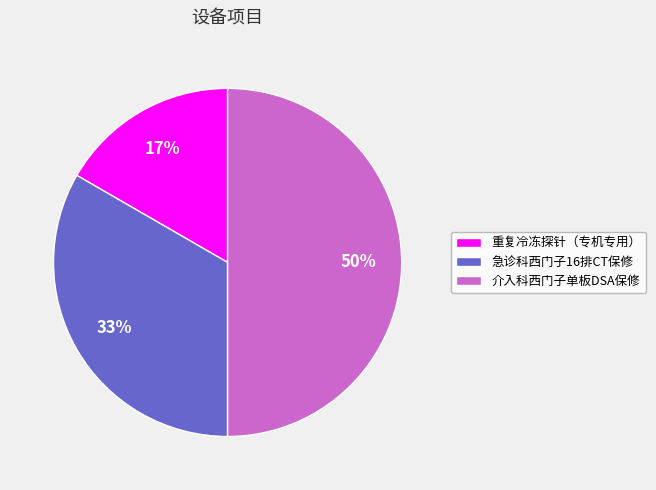

How many slices are in this pie chart?

3